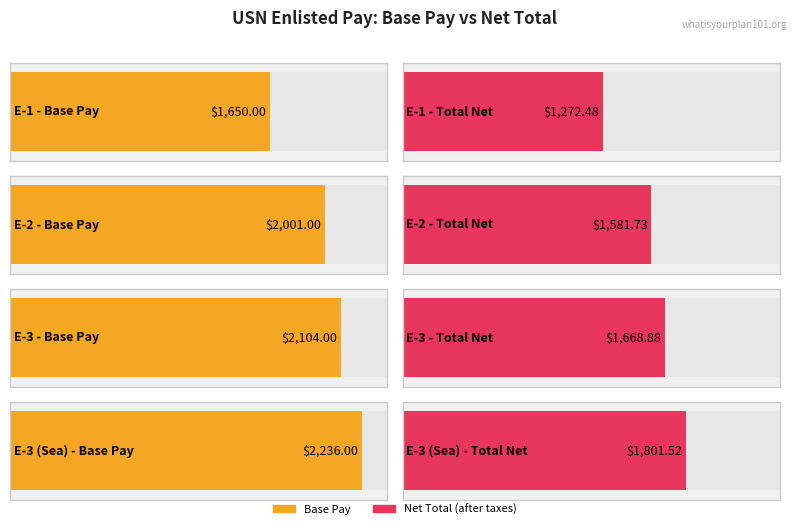

How many bars are there in each group?

2